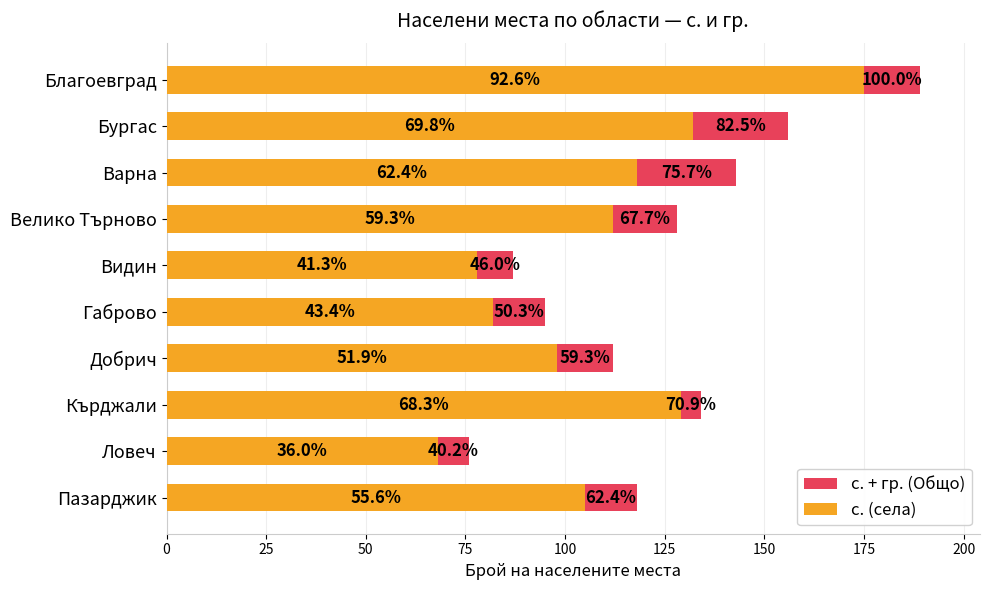

What is the difference between the second highest and second lowest values in the с. + гр. (Общо) series?

69